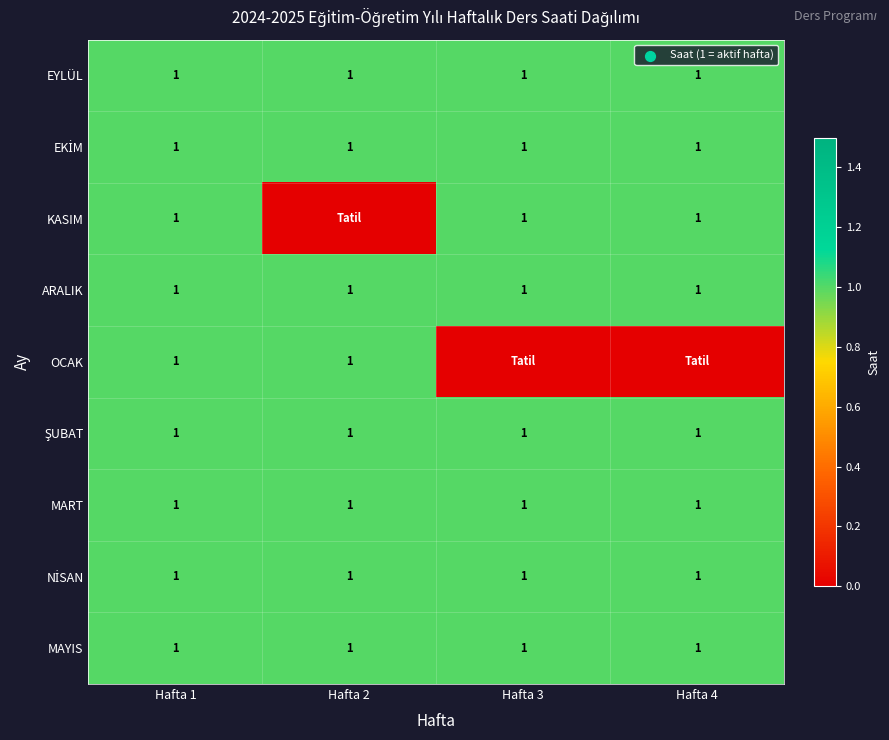

True or false: EYLÜL has a value of 2 at Hafta 4.

False